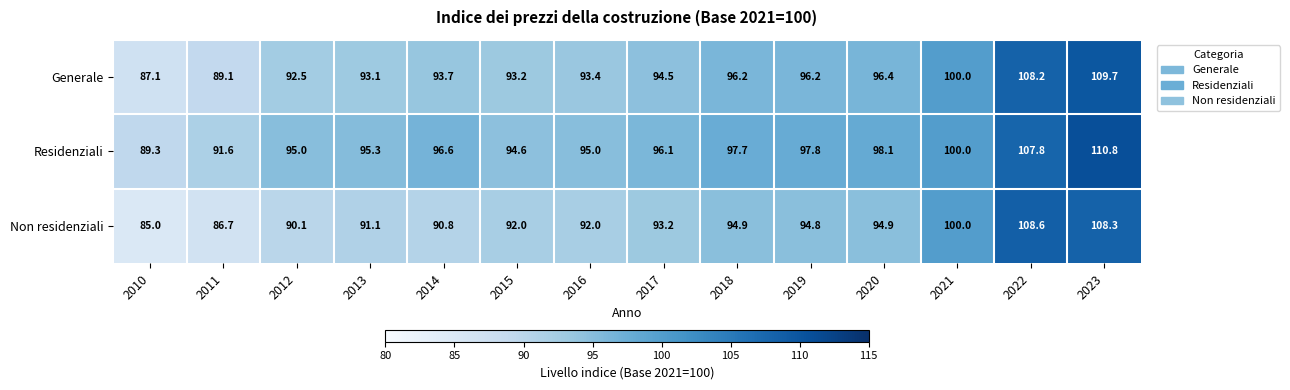

Which series has the widest spread of values?

Non residenziali